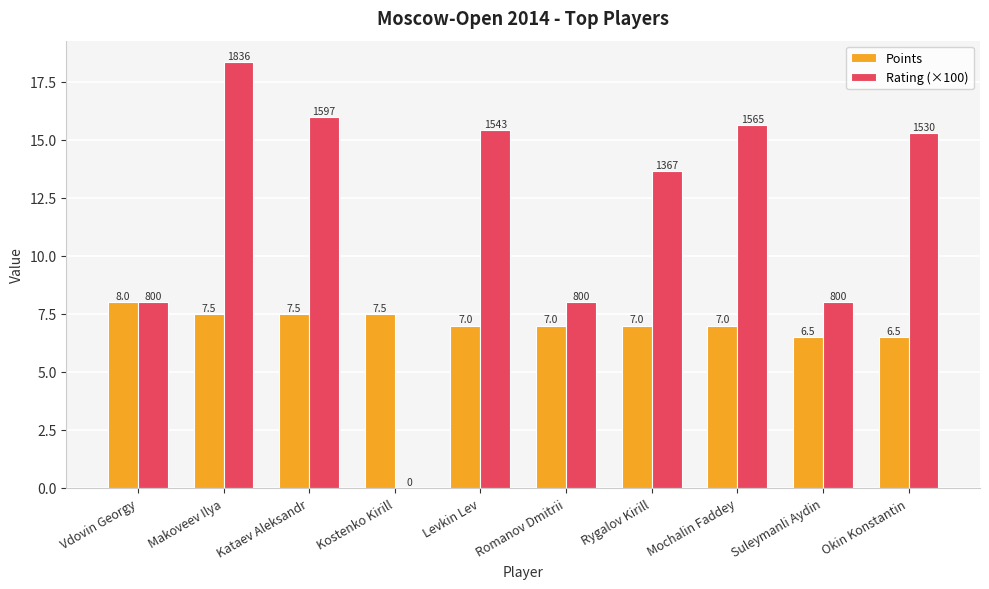

At which category does the chart reach its peak across all series?

Makoveev Ilya